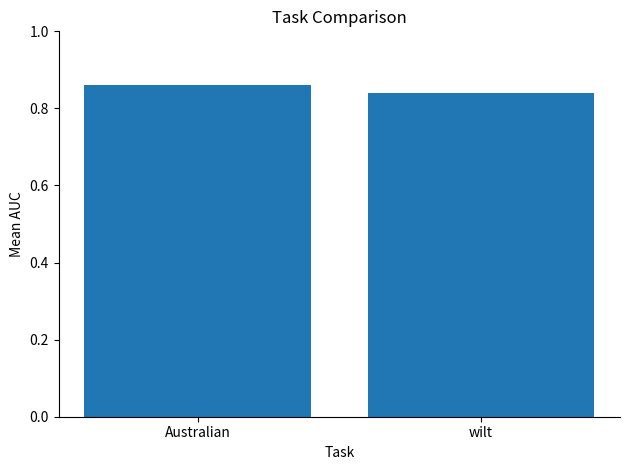

What is the label of the 1st bar from the right?

wilt